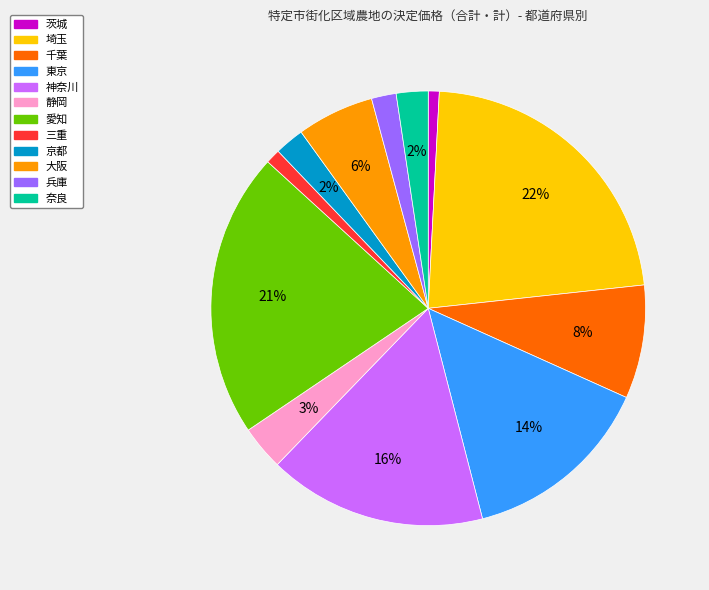

What percentage is the 愛知 slice, to the nearest percent?

21%